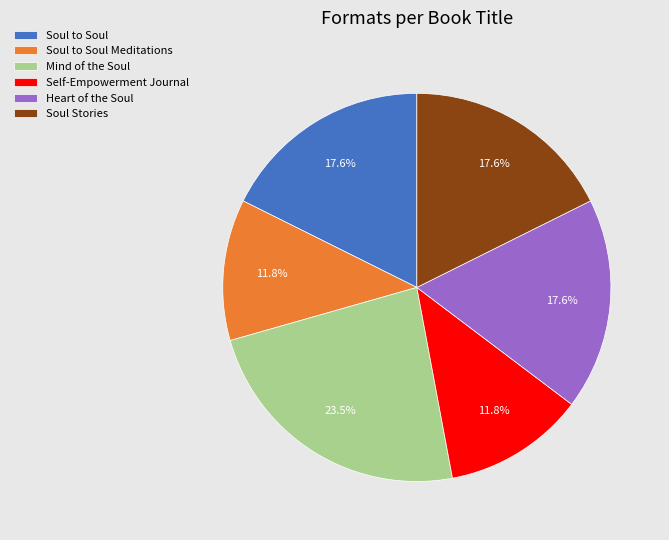

To the nearest percent, what is the difference between the Self-Empowerment Journal and Heart of the Soul slice percentages?

6%